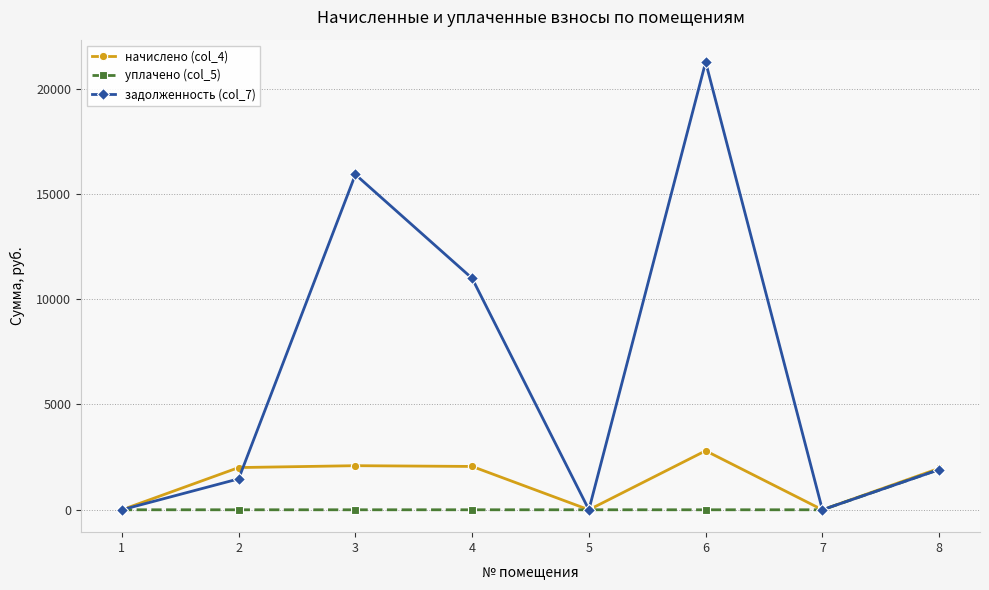

How many lines are shown in the chart?

3